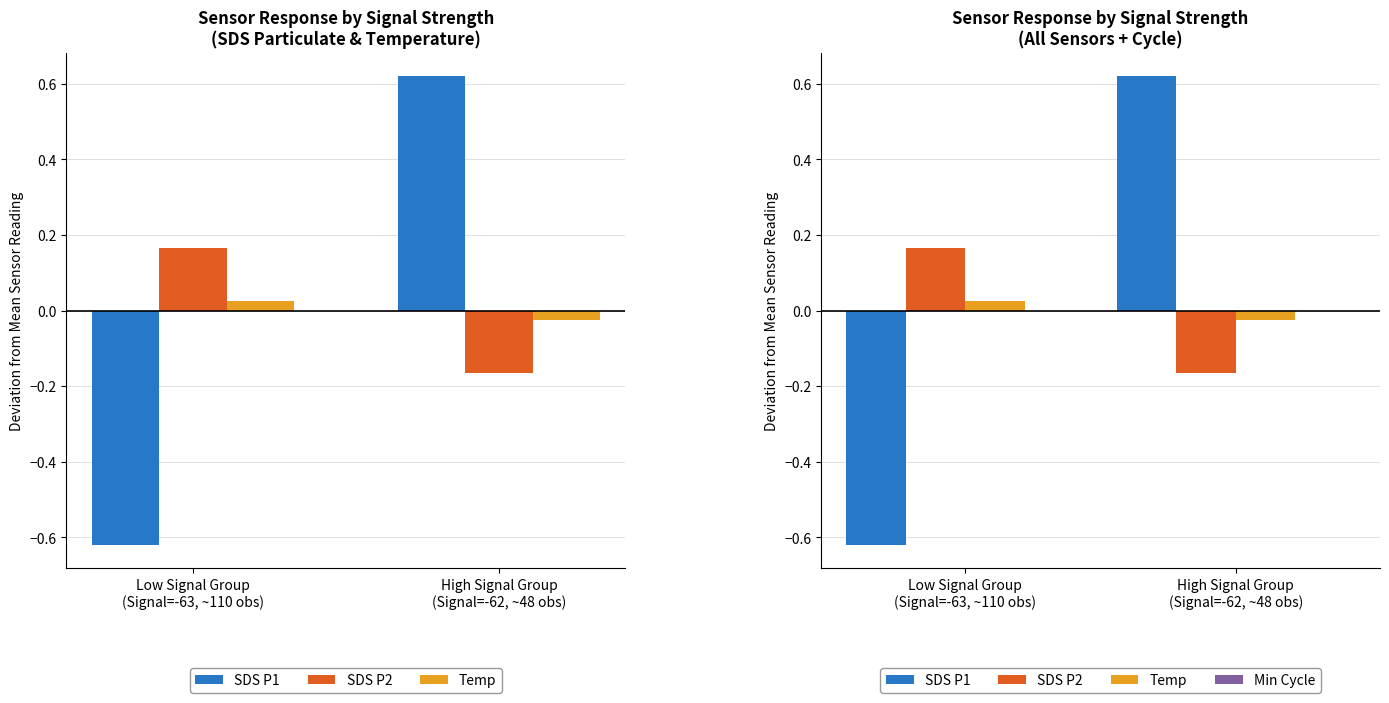

What is the difference between the SDS P1 values at High Signal Group
(Signal=-62, ~48 obs) and Low Signal Group
(Signal=-63, ~110 obs)?

1.2